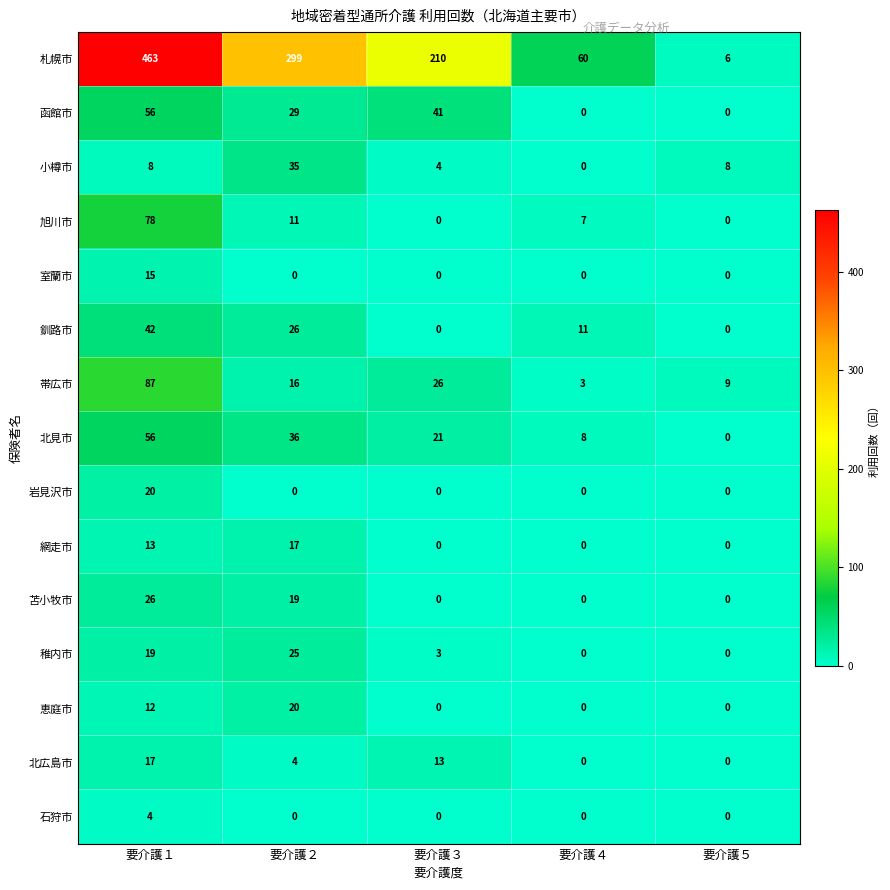

What is the difference between the highest and lowest values at 要介護１?

459